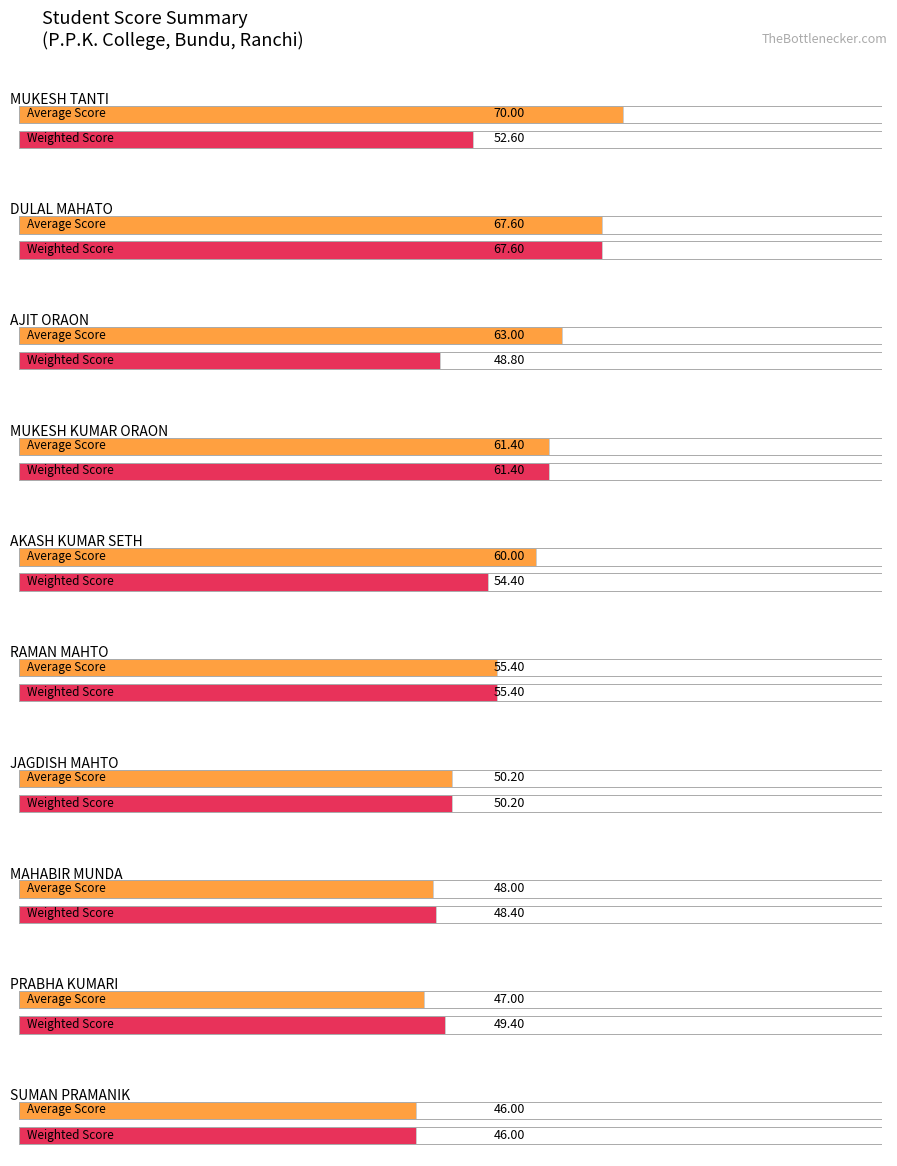

Are the bars horizontal?

Yes